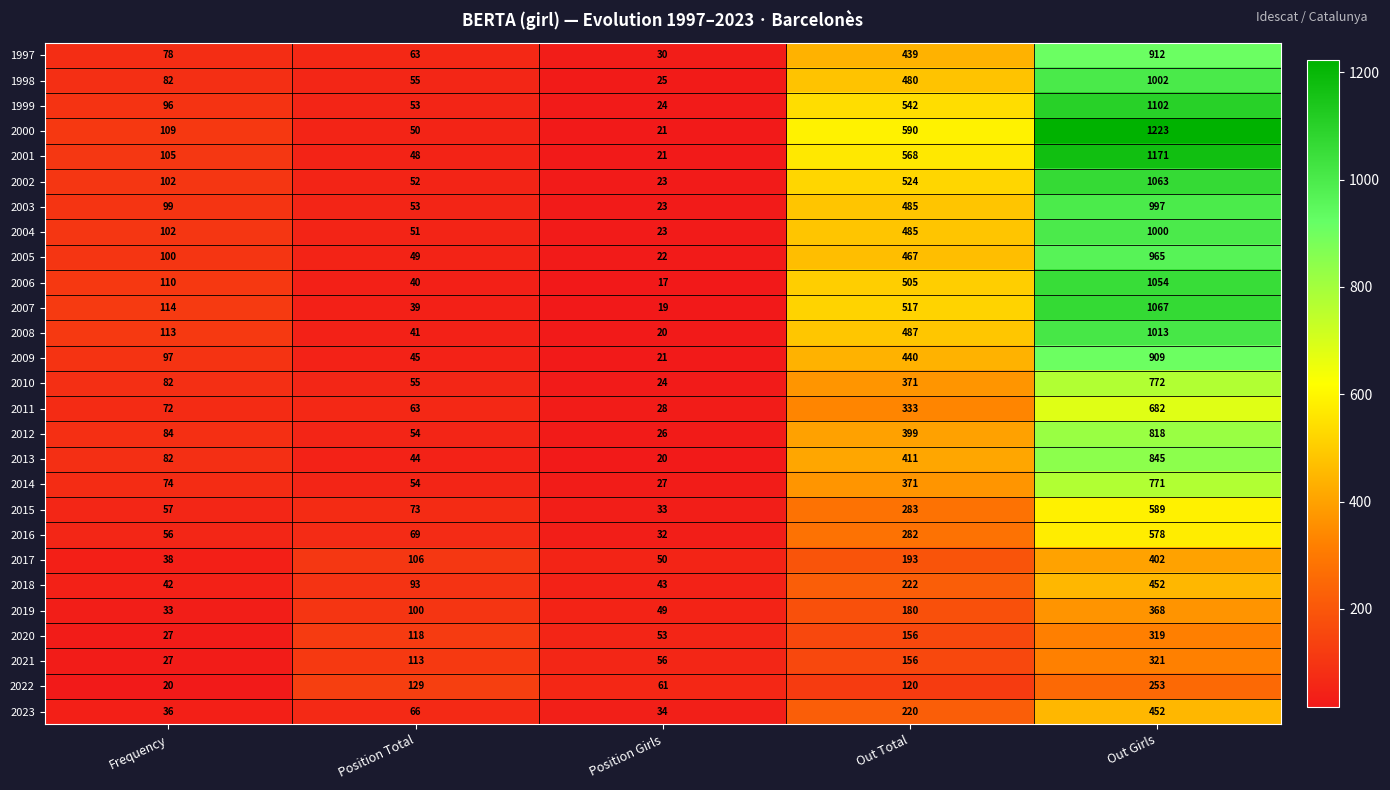

At which category is the sum across all series the highest?

Out Girls